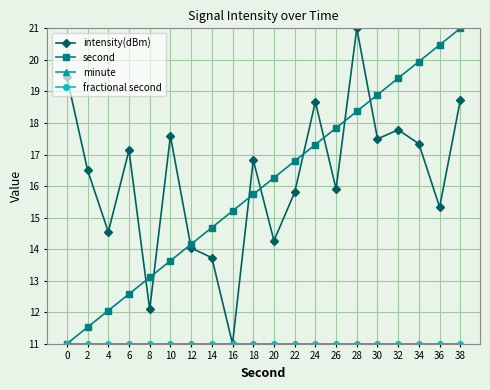

Is this an area chart (filled region under the line)?

No